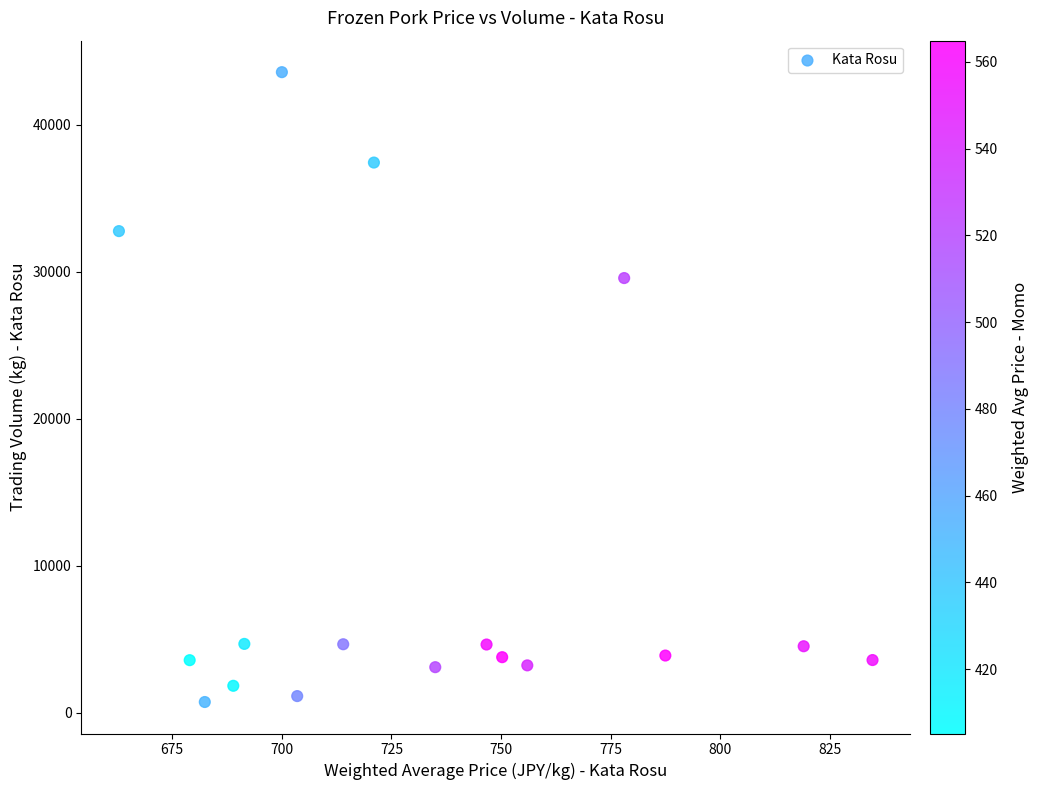

What Y value in the scatter plot is closest to 22165?

29582.1